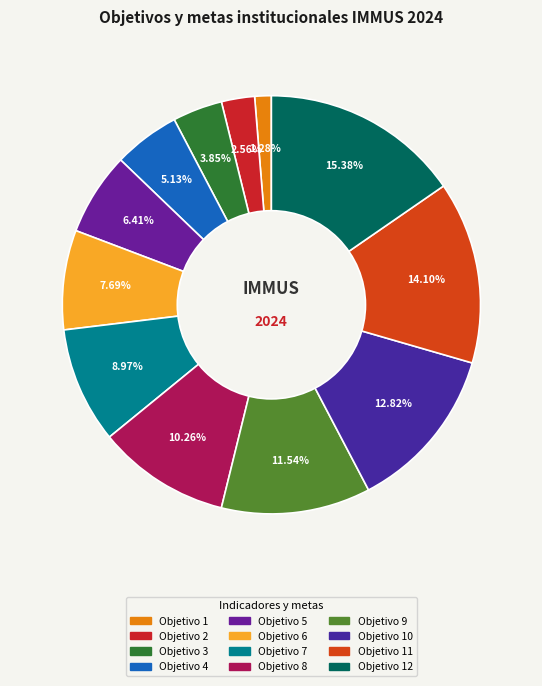

To the nearest percent, what is the difference between the largest and smallest slice percentages?

14%